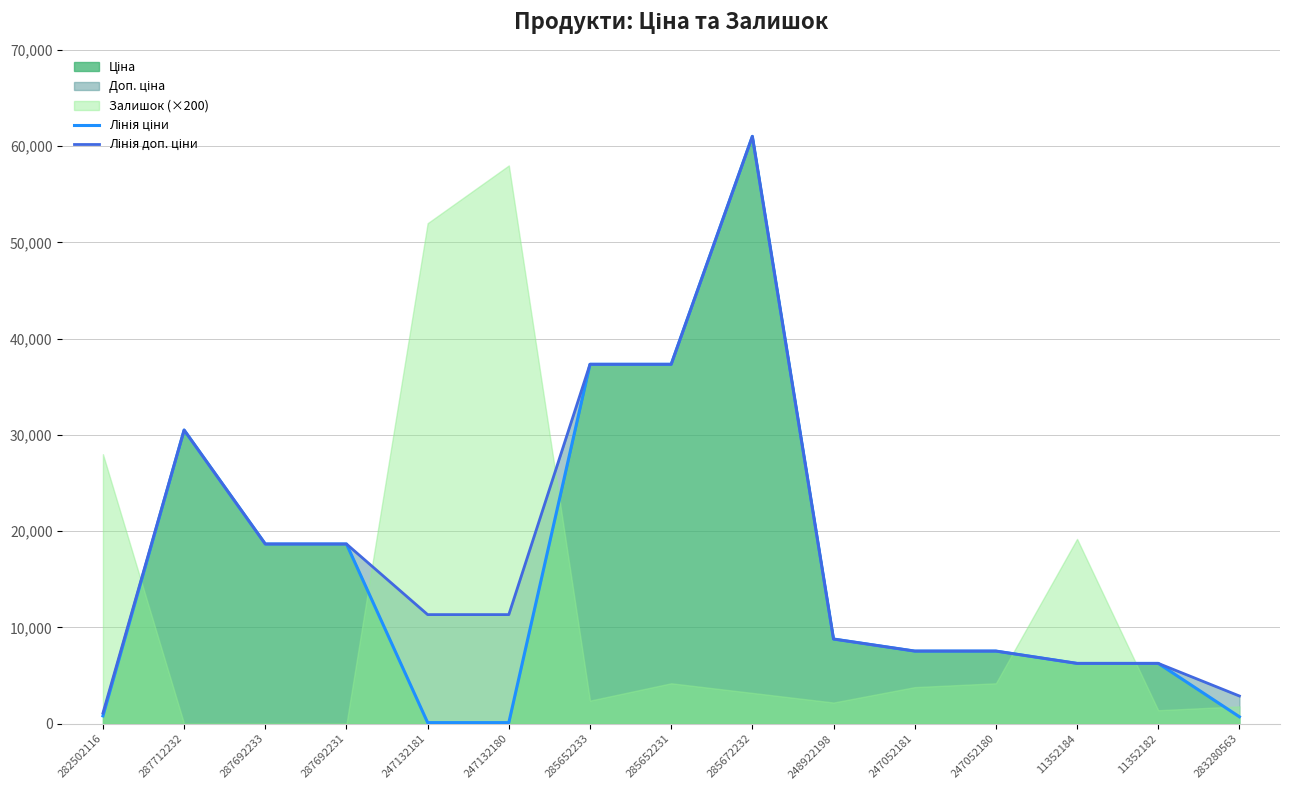

True or false: Лінія ціни has more than 1 interior local peaks.

True